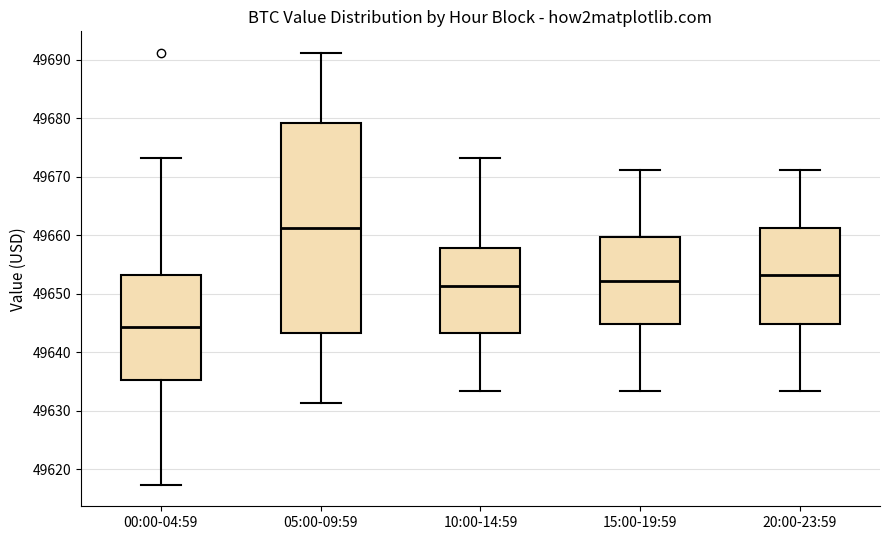

Reading left to right, transcribe this box plot: for each box, give where its median line is, the range the box spans, and where its two whiskers end, as read against the y-axis. The values are not printed on the chart, so give them approximately, as read against the axis.

00:00-04:59: median 49644, box 49635 to 49653, whiskers 49617 to 49673
05:00-09:59: median 49661, box 49643 to 49679, whiskers 49631 to 49691
10:00-14:59: median 49651, box 49643 to 49658, whiskers 49633 to 49673
15:00-19:59: median 49652, box 49645 to 49660, whiskers 49633 to 49671
20:00-23:59: median 49653, box 49645 to 49661, whiskers 49633 to 49671